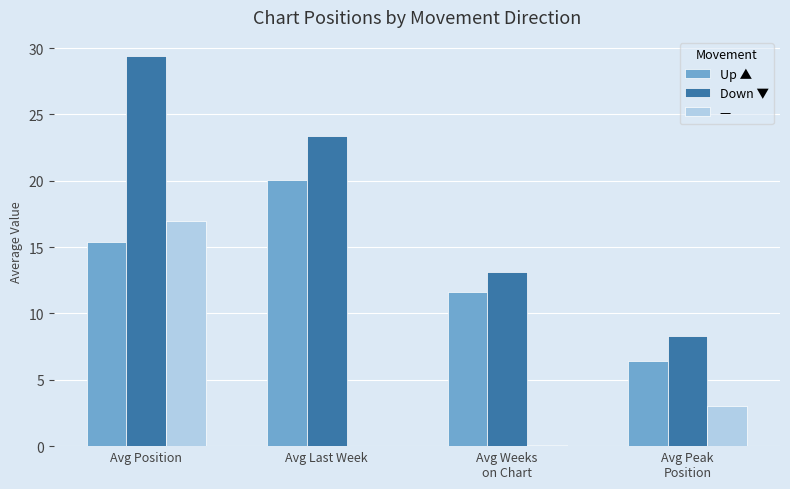

Which series has the largest total across all categories?

Down ▼